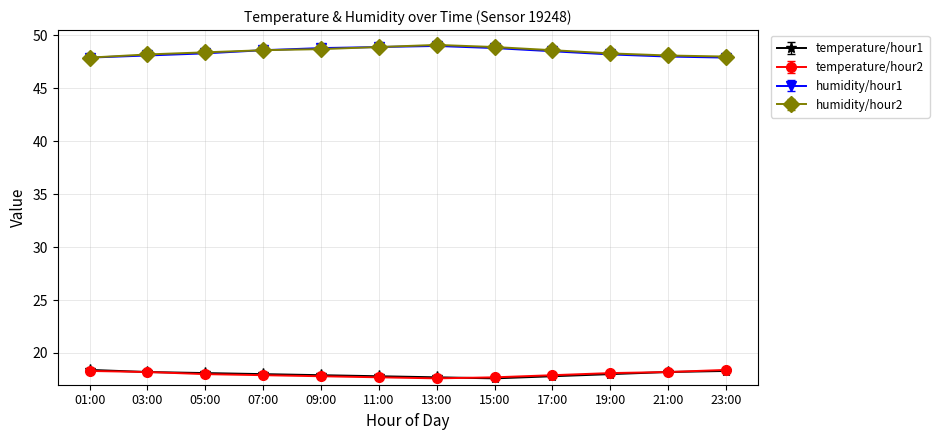

True or false: temperature/hour2 and humidity/hour1 cross at least once.

False